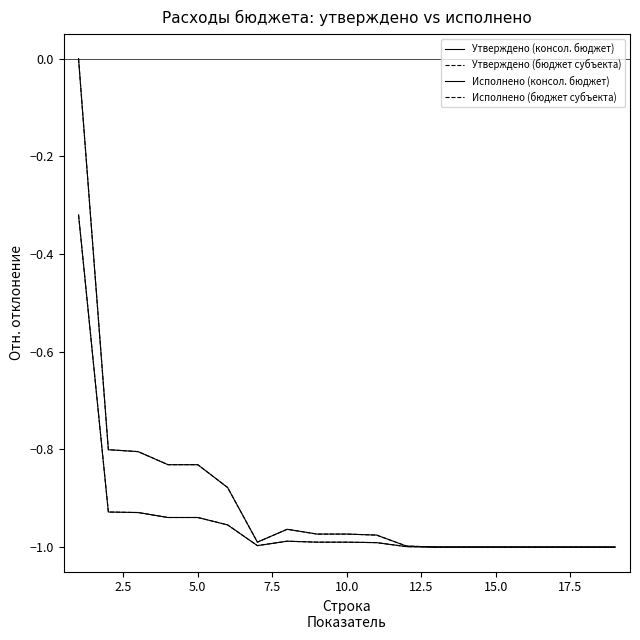

Is this an area chart (filled region under the line)?

No